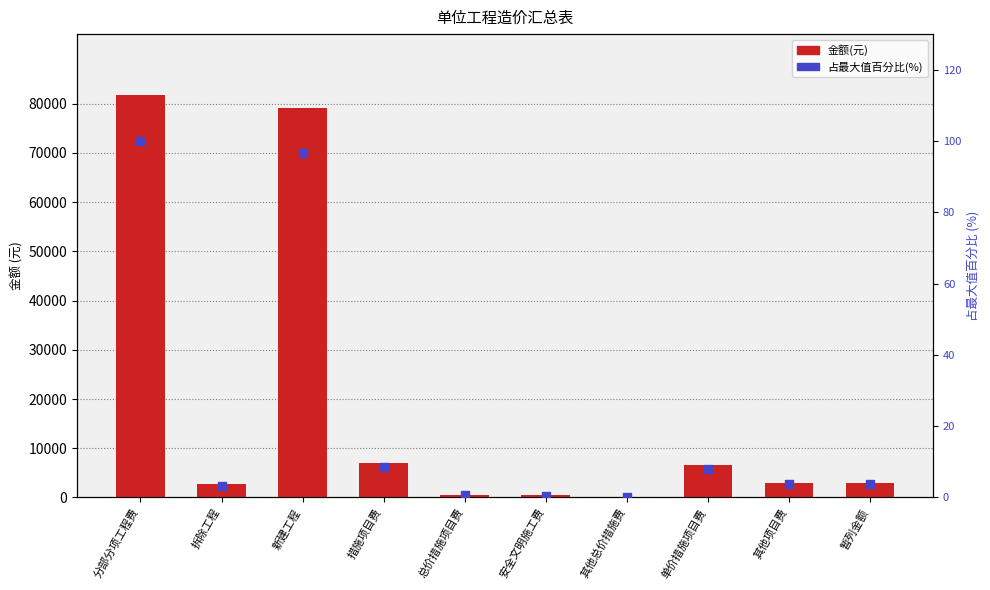

Which series contains the highest Y value?

金额(元)